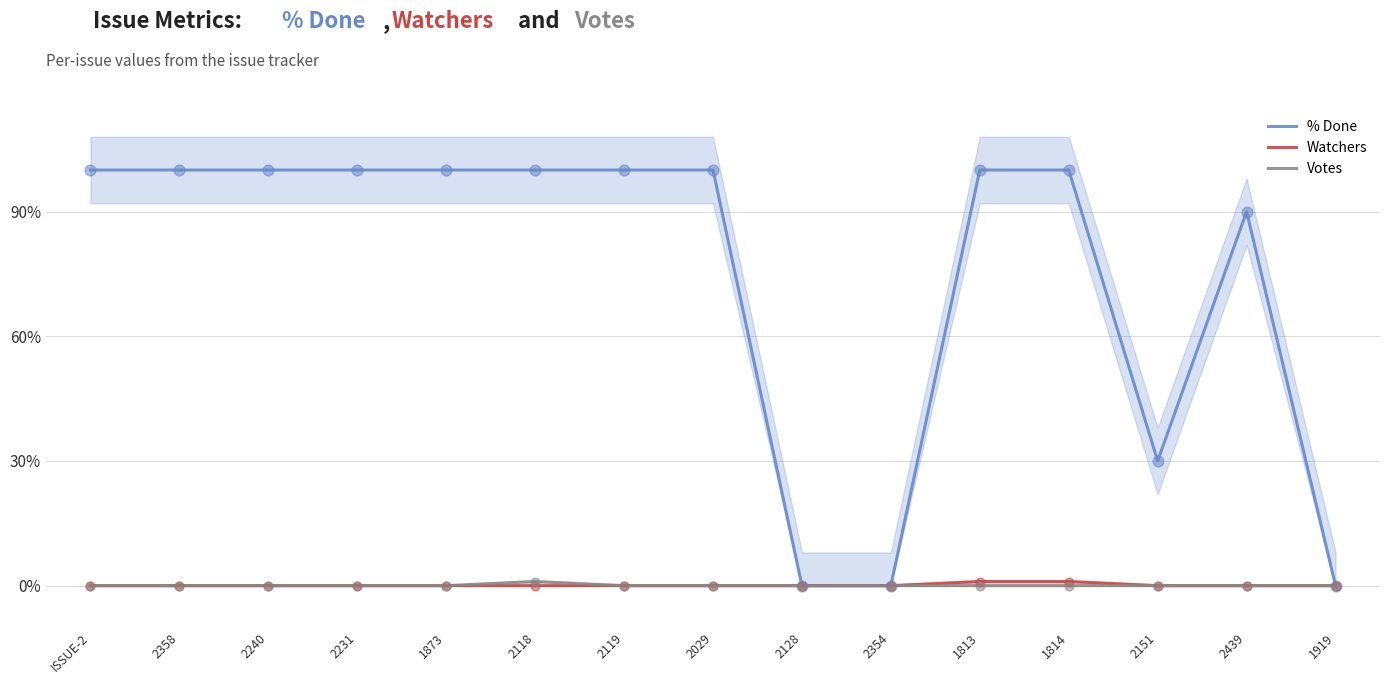

Which series has the largest total across all categories?

% Done